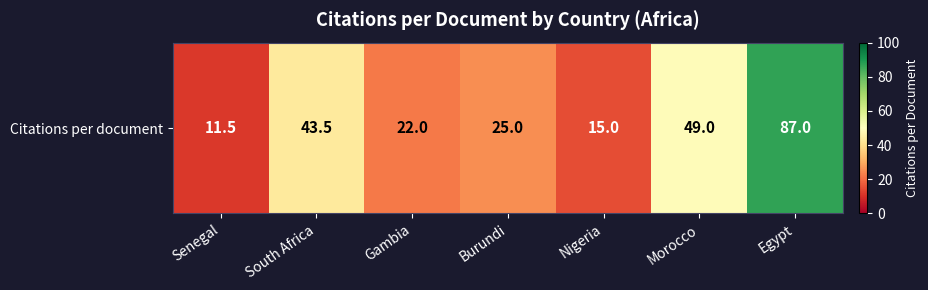

At which category does the chart reach its peak across all series?

Egypt